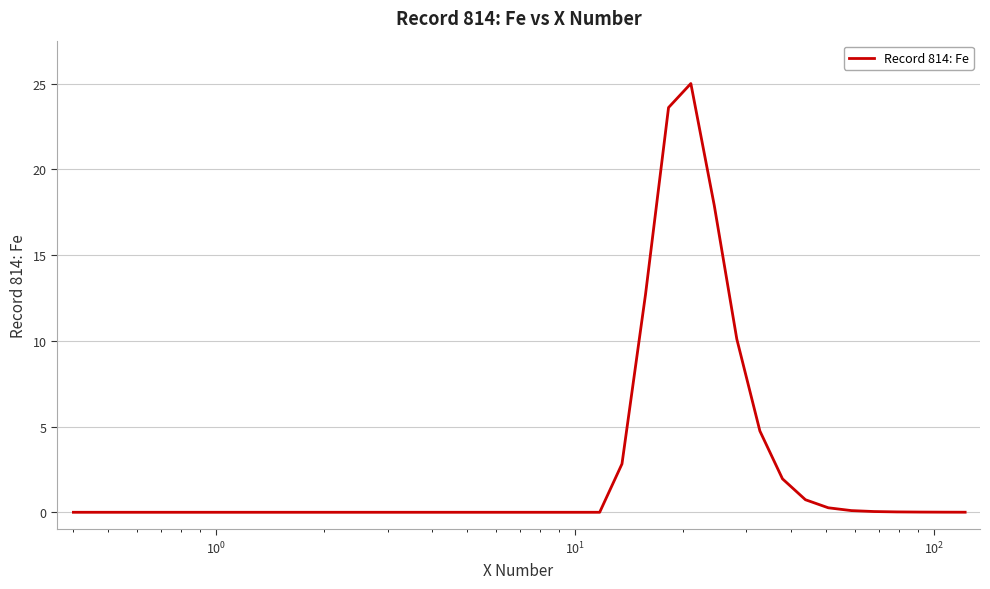

What is the difference between the maximum and minimum values?

25.0